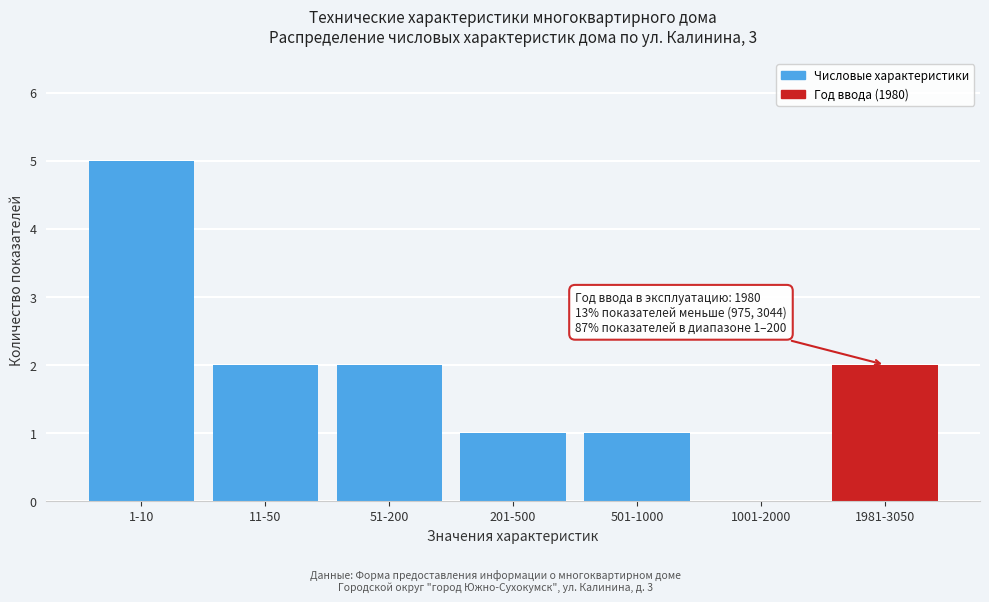

Reading right to left, list all the values displayed in this chart.

1981-3050=2	1001-2000=0	501-1000=1	201-500=1	51-200=2	11-50=2	1-10=5